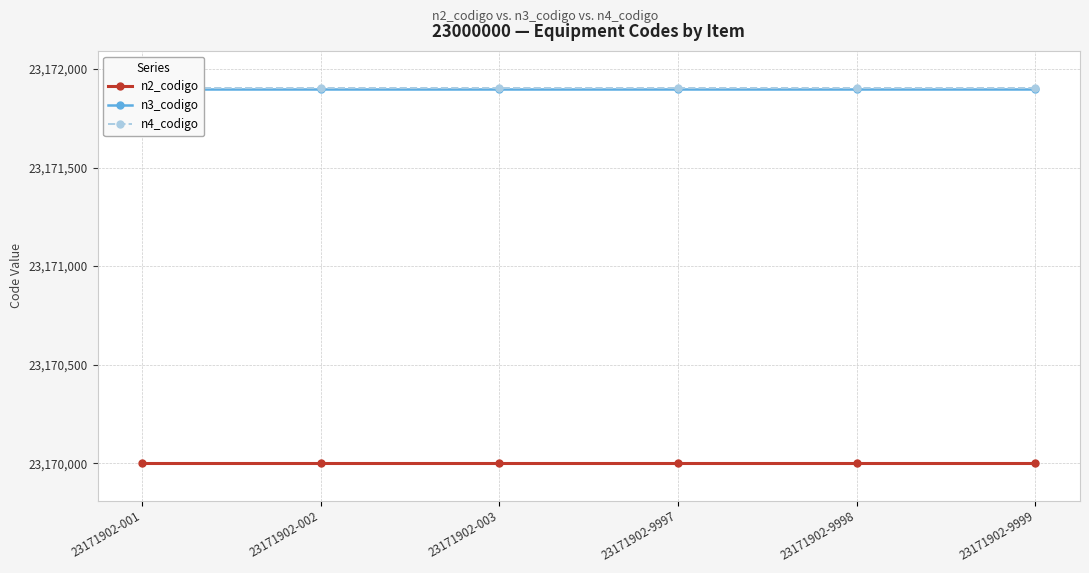

What is the highest value of the n3_codigo series?

23171900